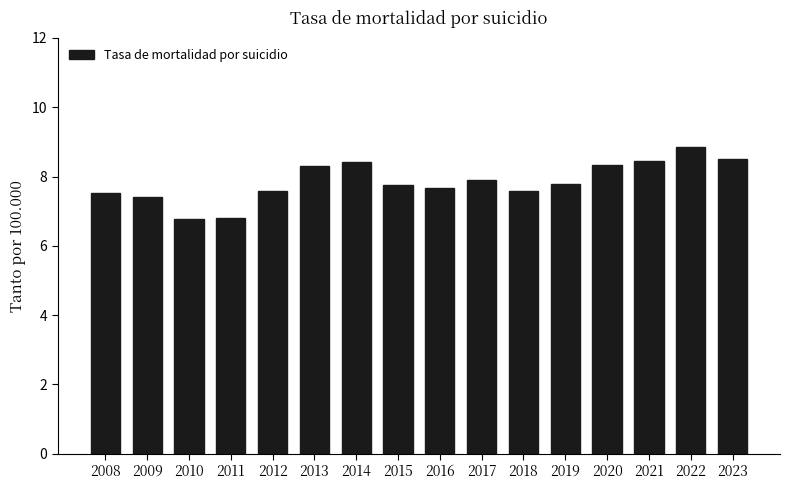

At which label does the data first exceed 7?

2008